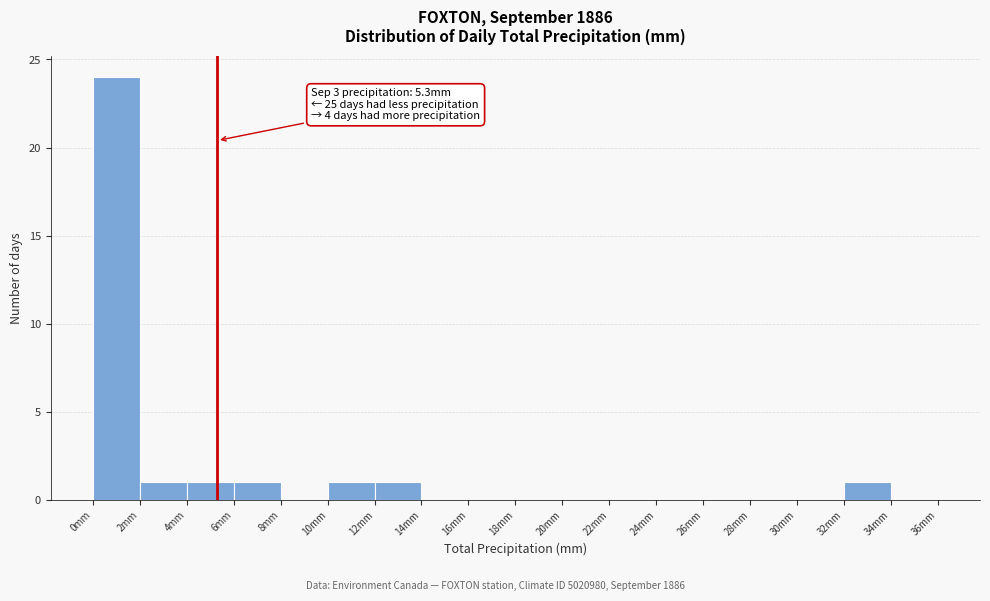

Which range on the x-axis has the tallest bar?

0 to 2